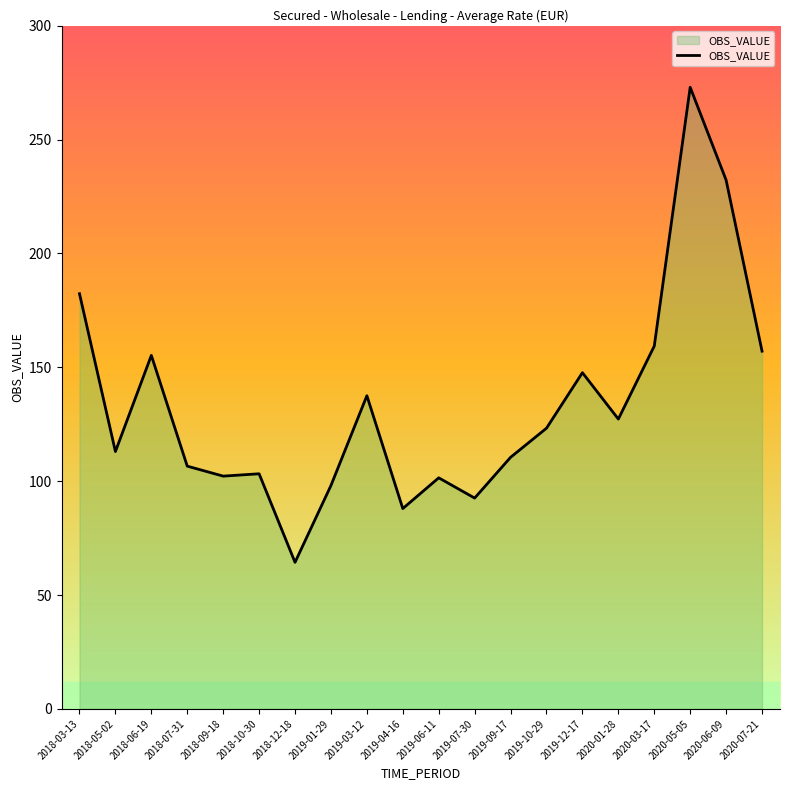

The value at 2019-03-12 is 77.7. True or false?

False